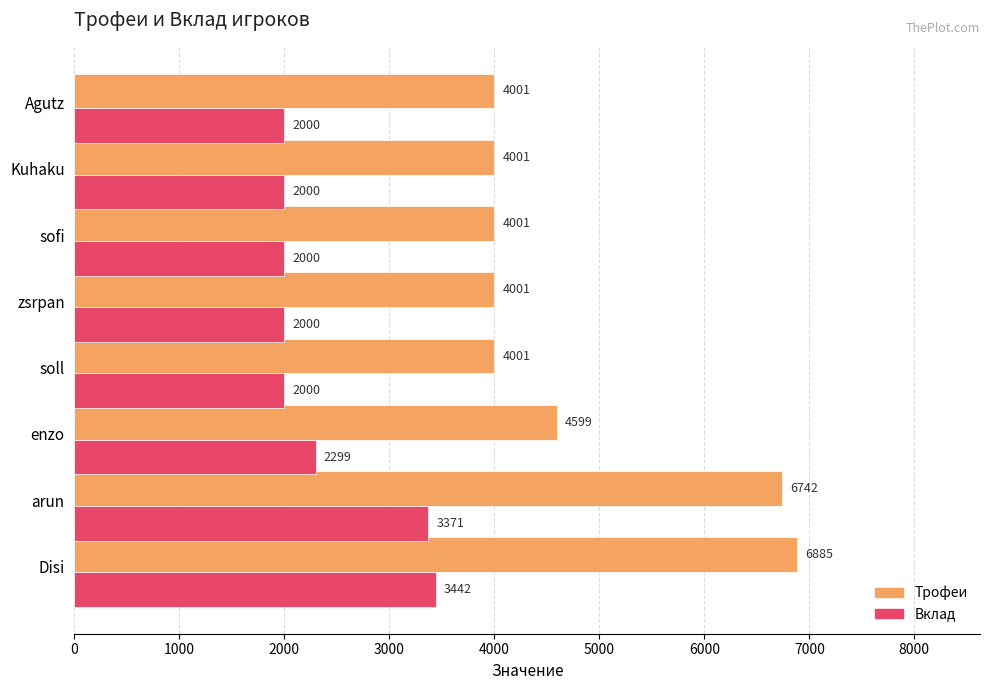

At how many categories does at least one series exceed 2190?

8